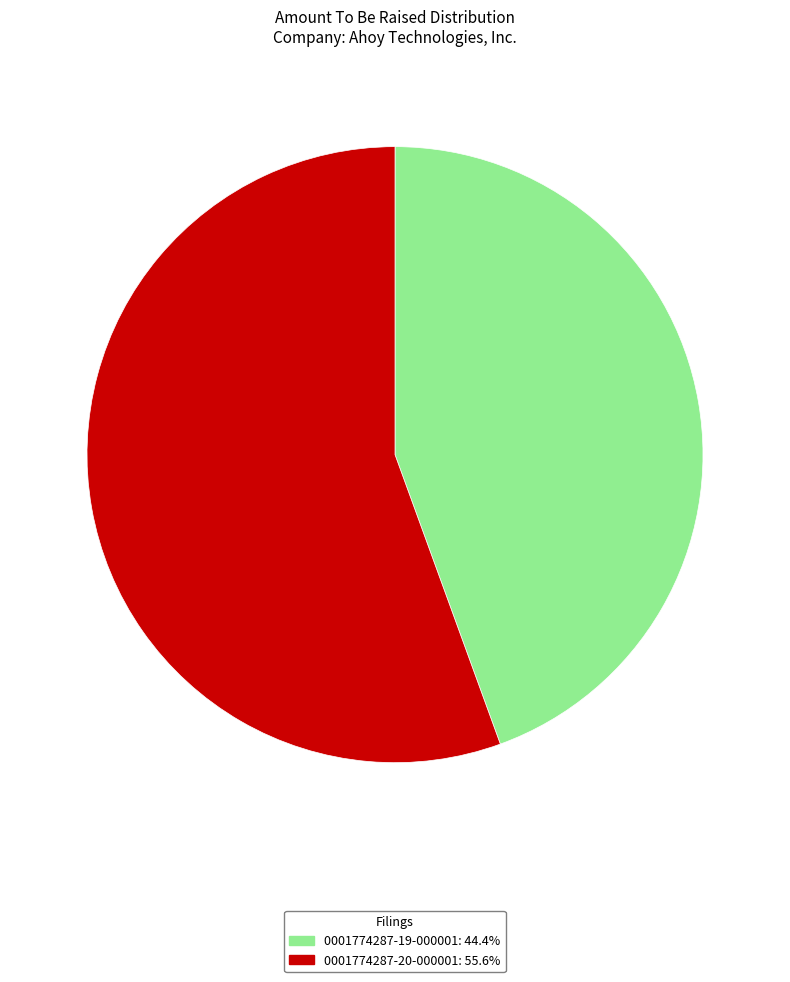

What is the largest slice in the pie chart?

0001774287-20-000001